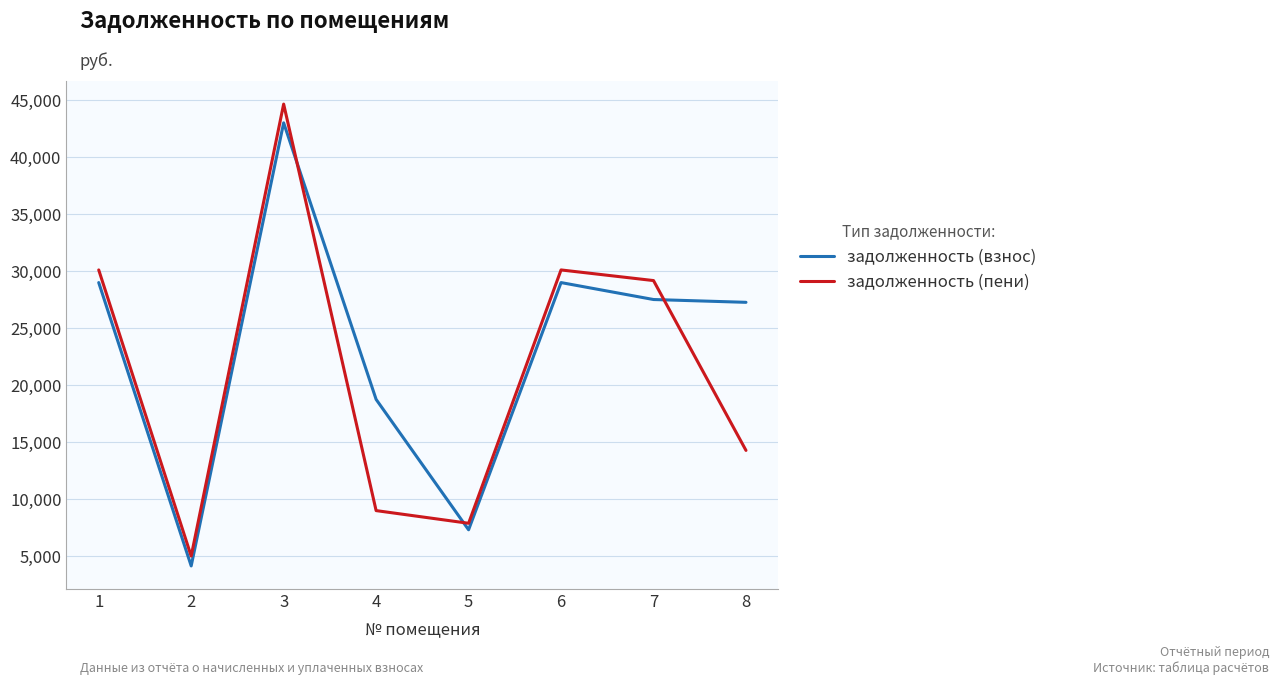

List the series in order of their overall mean, lowest first.

задолженность (пени), задолженность (взнос)